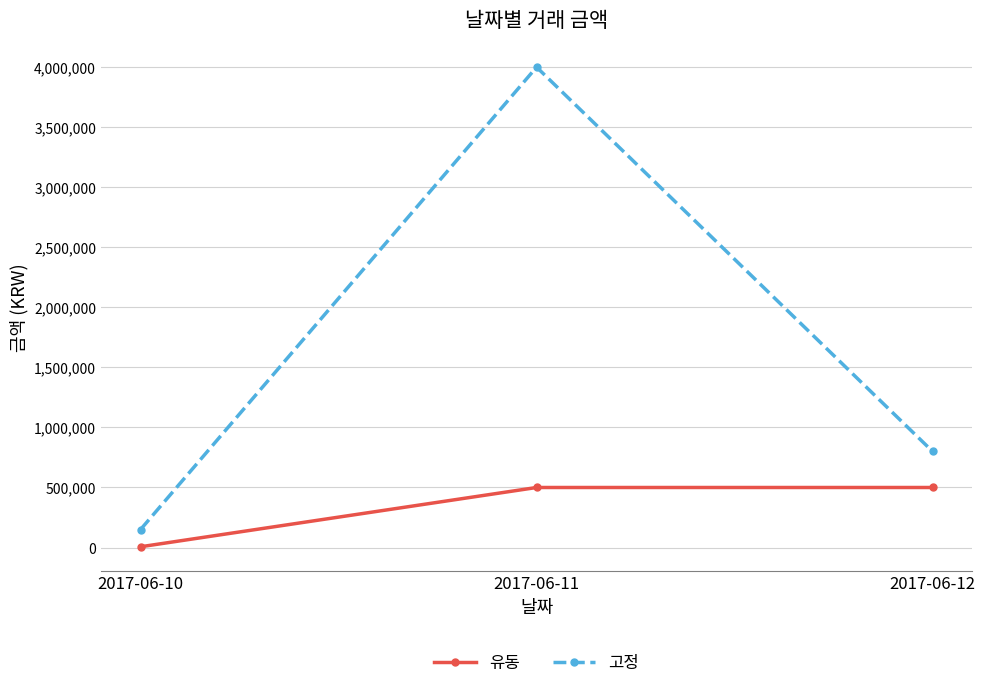

Rank the series at 2017-06-11 from highest to lowest value.

고정, 유동